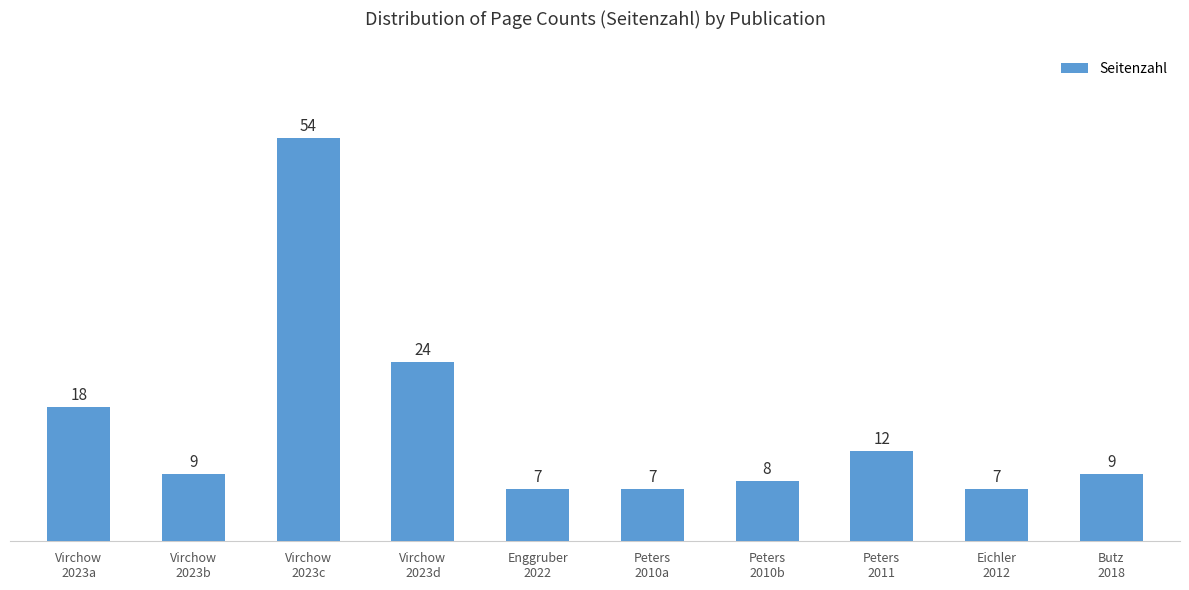

What is the sum of the values at Butz
2018 and Virchow
2023d?

33